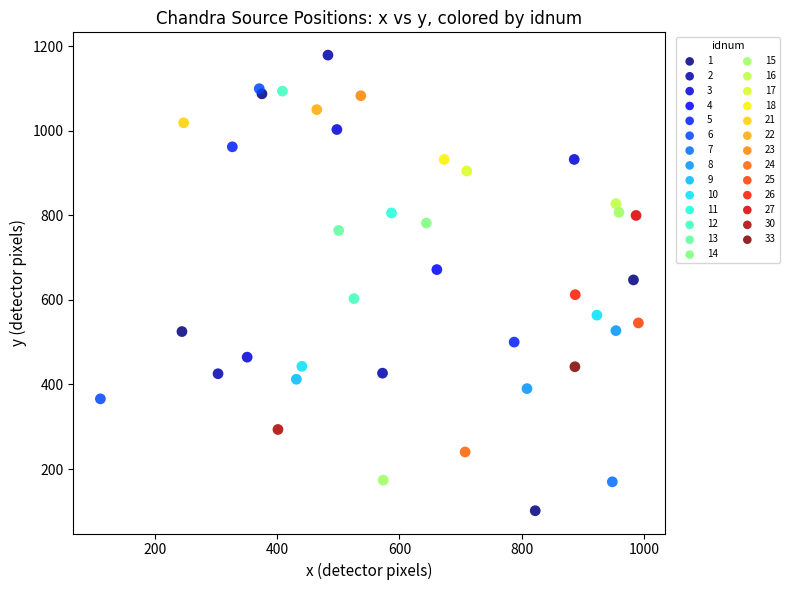

Which series contains the lowest Y value?

1